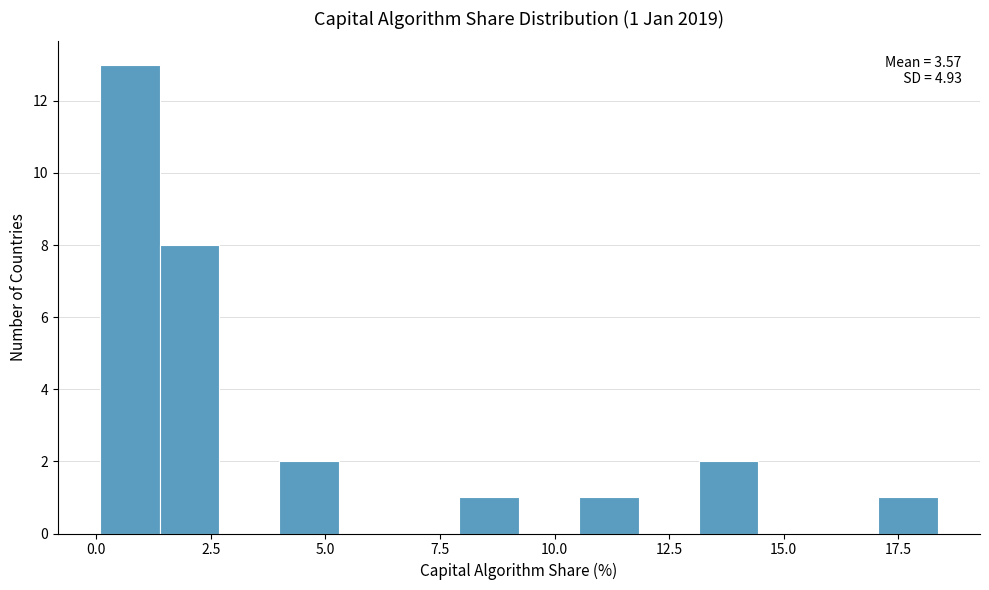

Around what value on the x-axis is the tallest bar? Give the approximate position of its centre, as read against the axis.

0.5